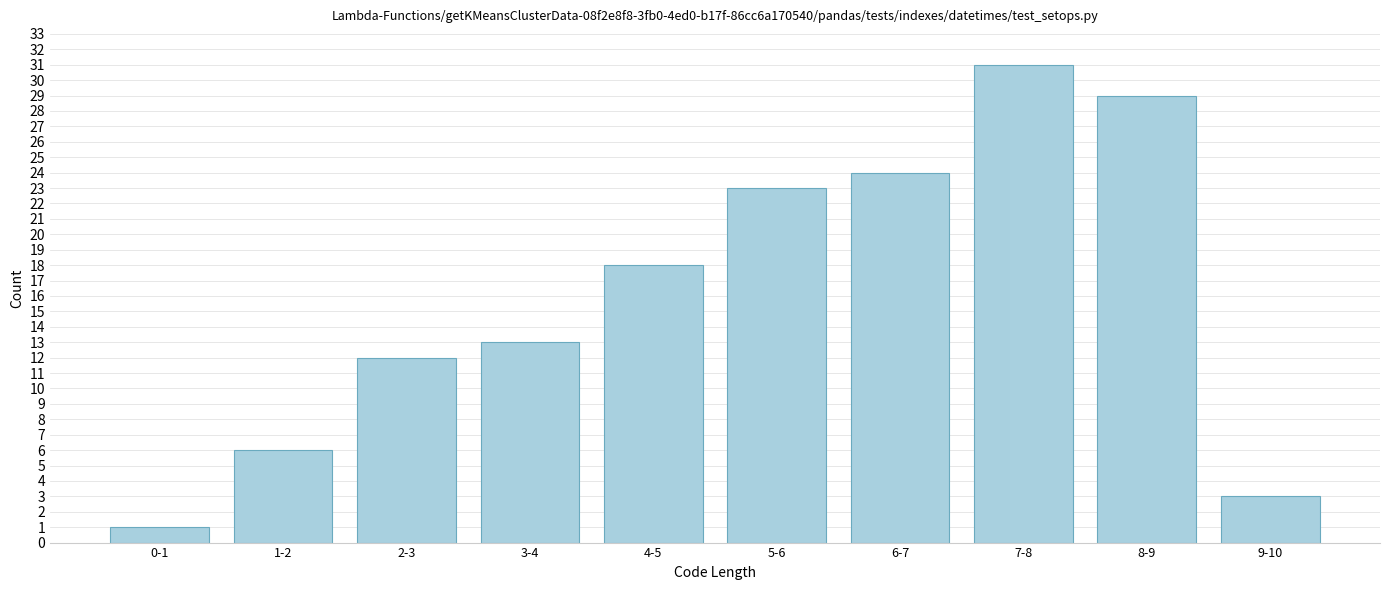

Reading left to right, list all the values displayed in this chart.

0-1=1	1-2=6	2-3=12	3-4=13	4-5=18	5-6=23	6-7=24	7-8=31	8-9=29	9-10=3